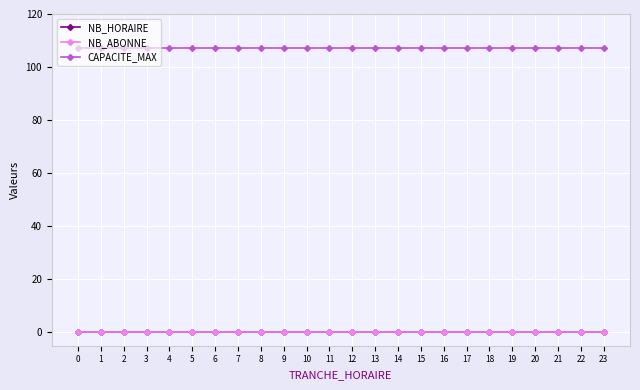

Does the chart have visible grid lines?

Yes